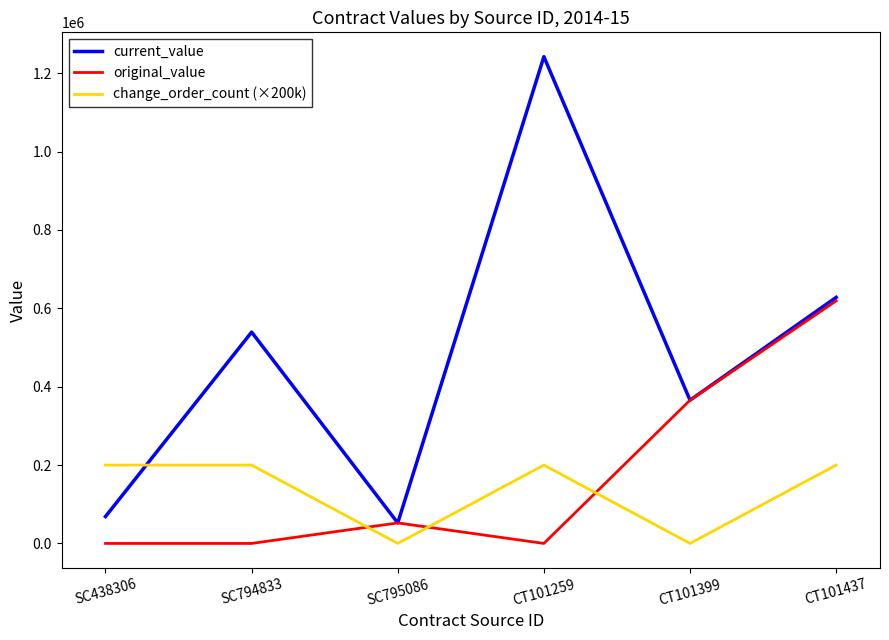

How many times do change_order_count (×200k) and original_value cross each other?

3